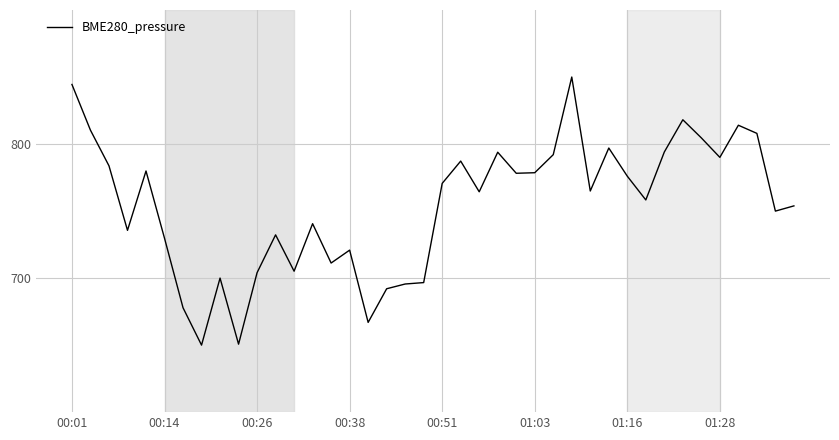

What is the maximum value shown in the chart?

850.0